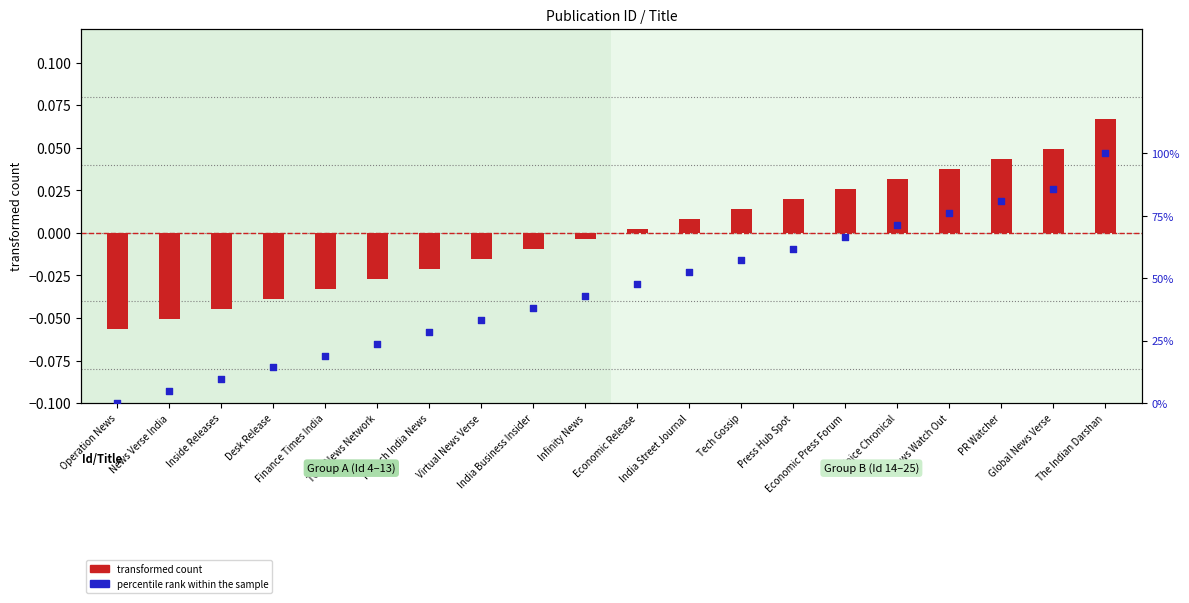

Which series reaches the maximum Y coordinate?

percentile rank within the sample